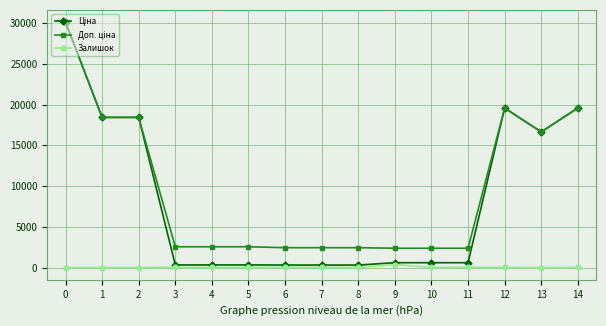

What is the total value across all series at 0?

60205.6